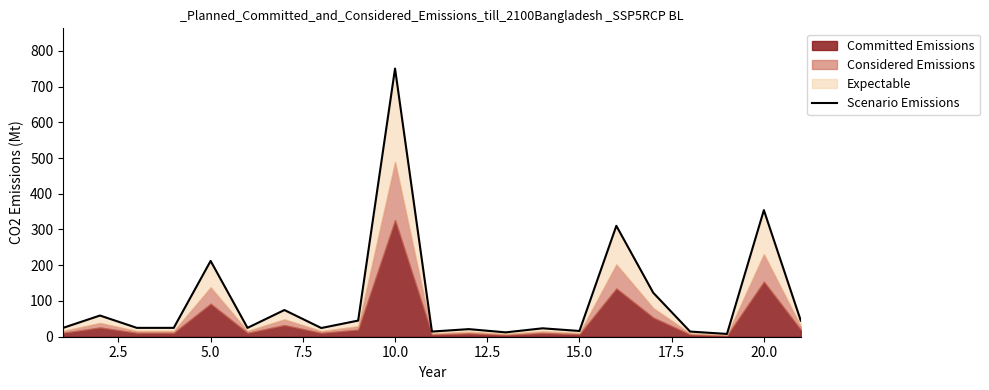

Does the chart display data point markers on the line(s)?

No